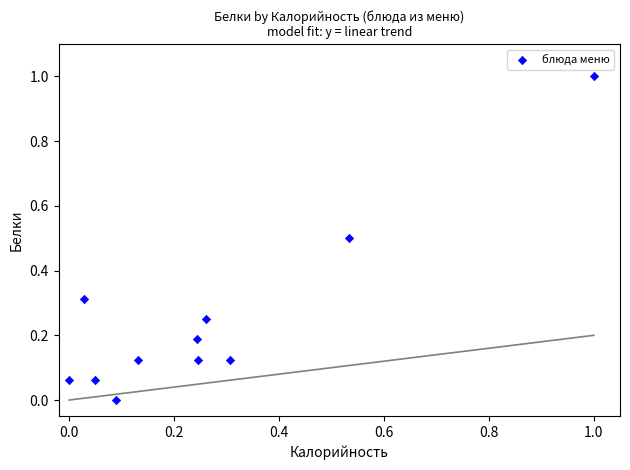

What is the range of Y values (max minus min)?

1.0